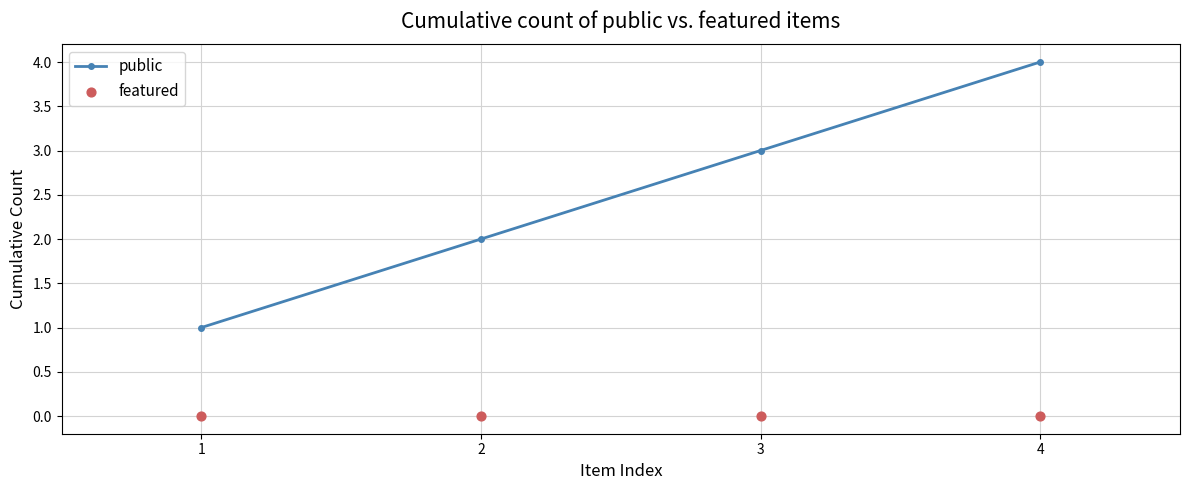

Is the value of featured at 1 greater than the value of public at 4?

No